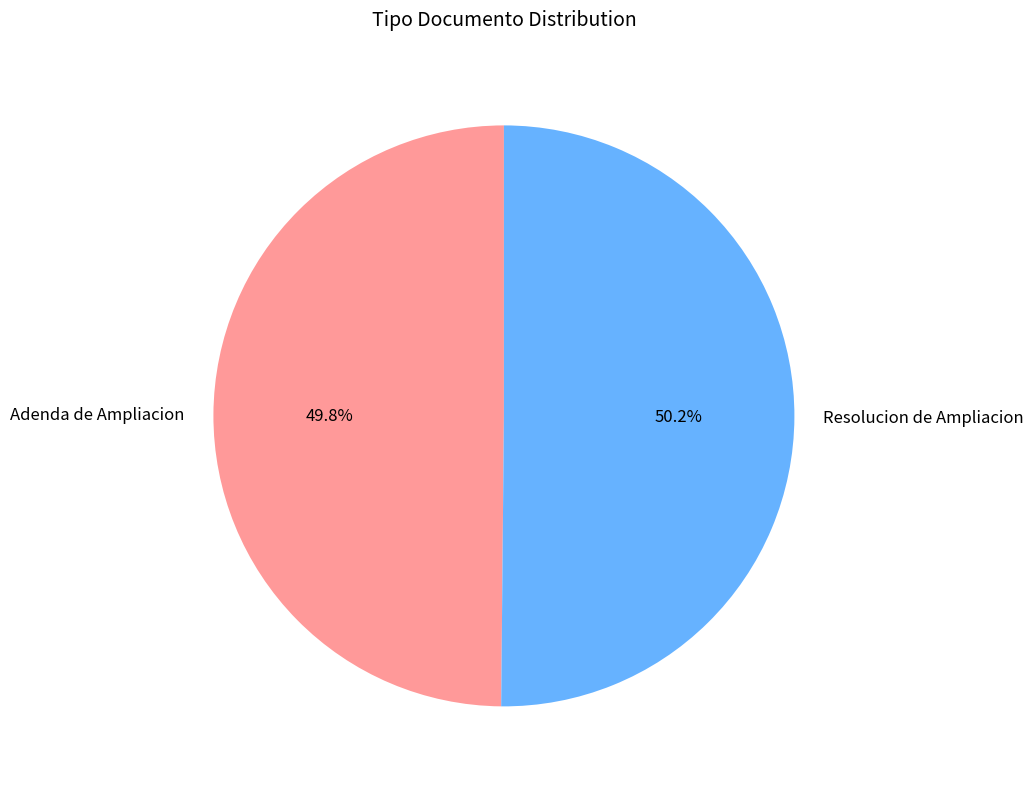

True or false: Resolucion de Ampliacion accounts for 50% of the total.

True